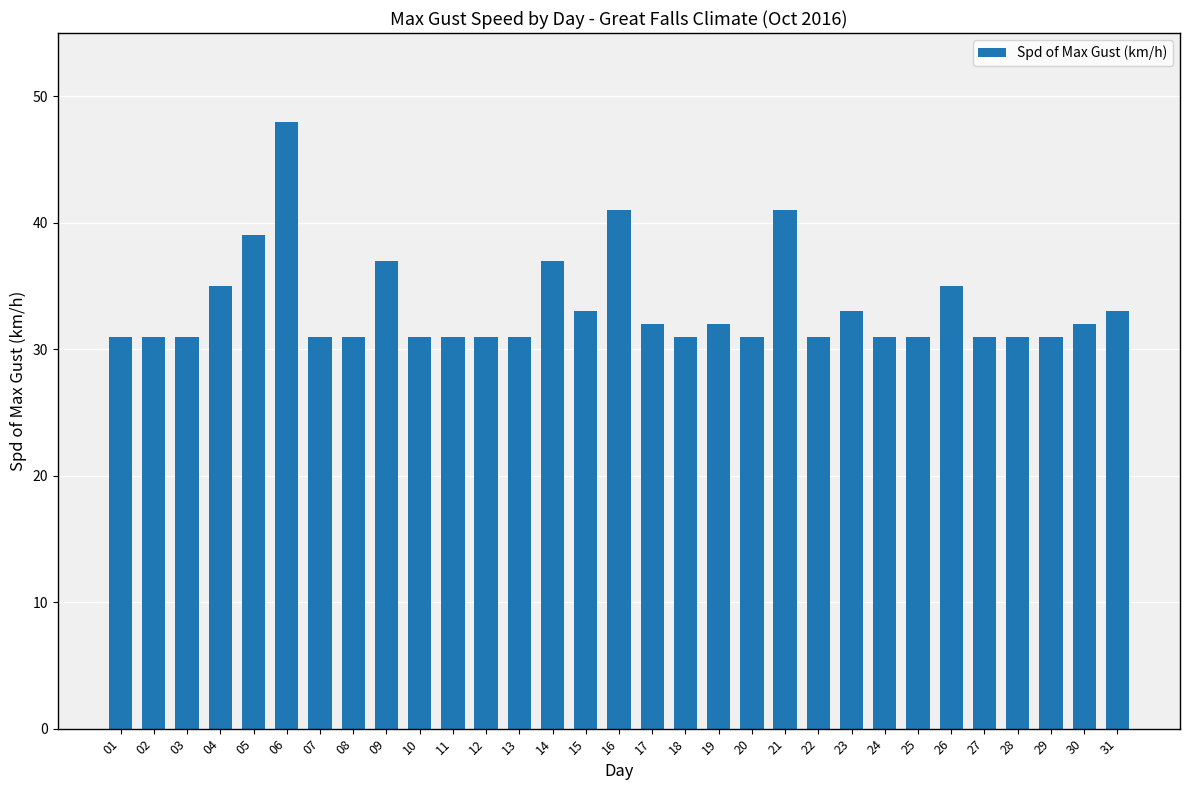

What is the greatest value displayed?

48